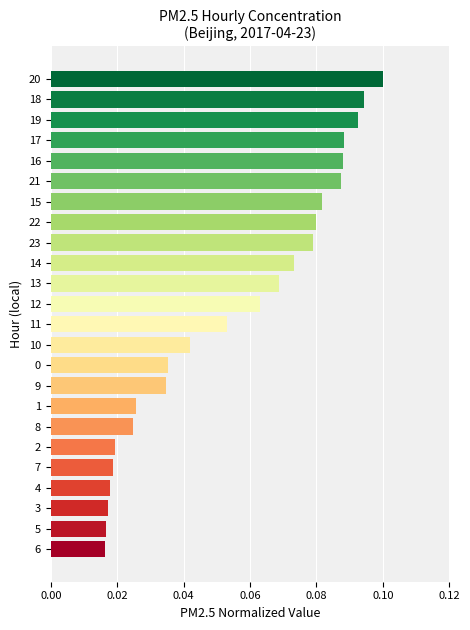

Is it true that the value at 11 is 0.1?

True